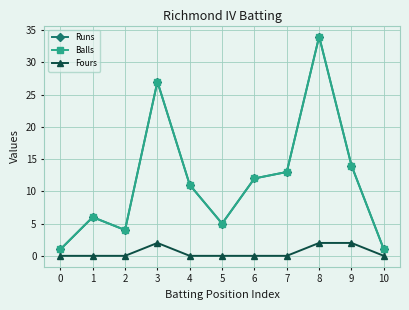

Between 2 and 8, which series saw the biggest shift?

Runs